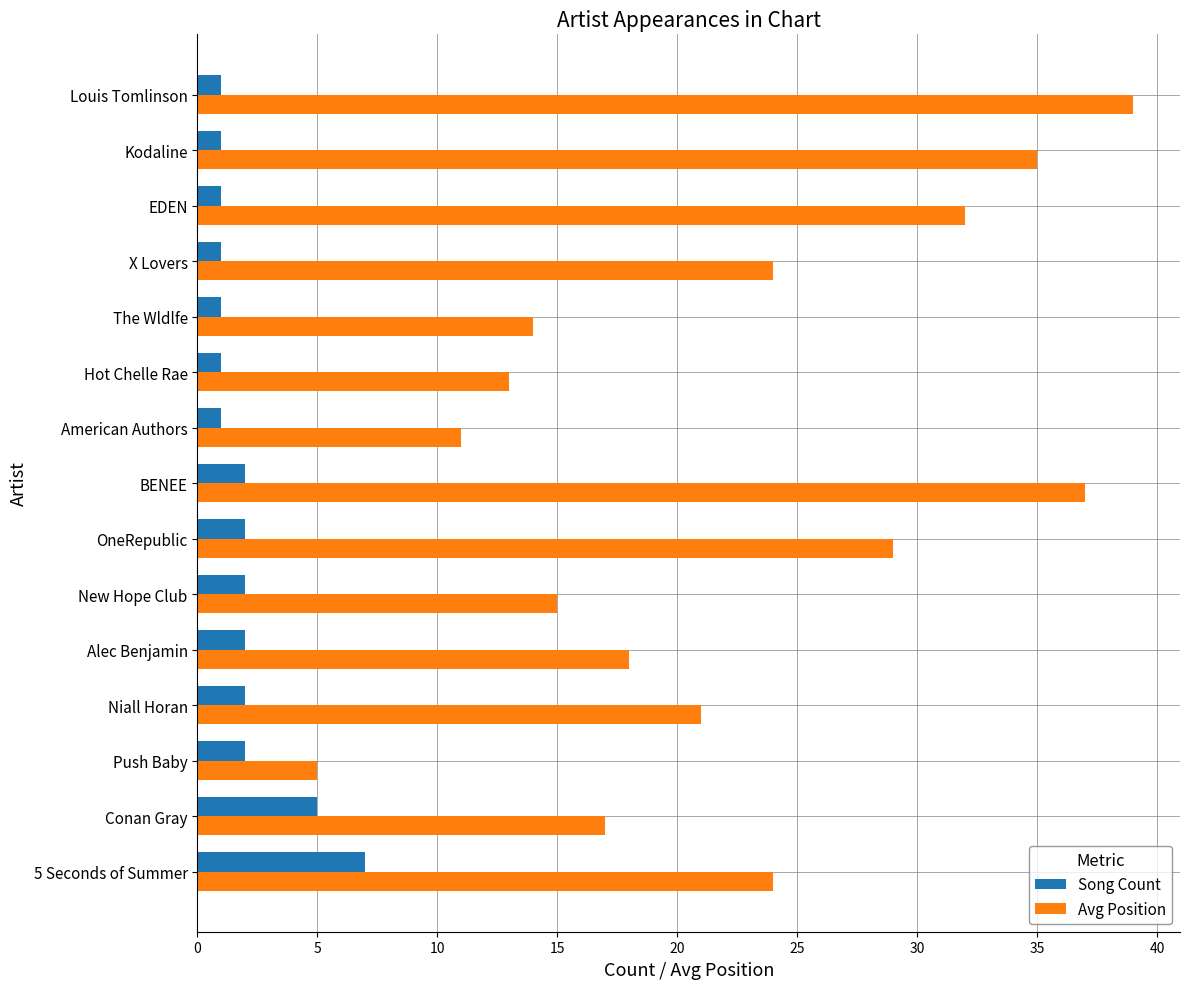

What is the difference between the second highest and second lowest values in the Avg Position series?

26